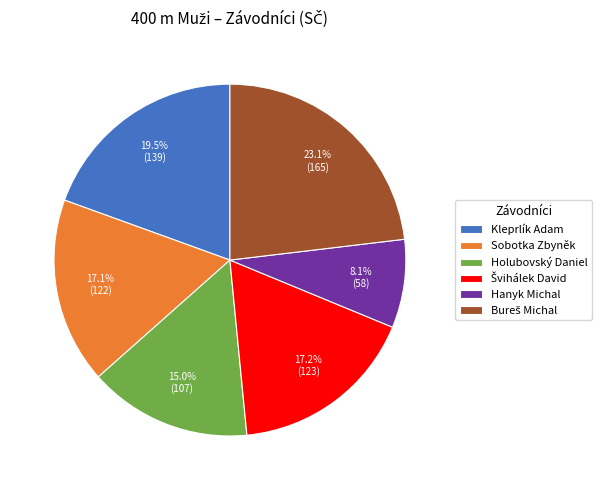

How many segments does this pie chart have?

6